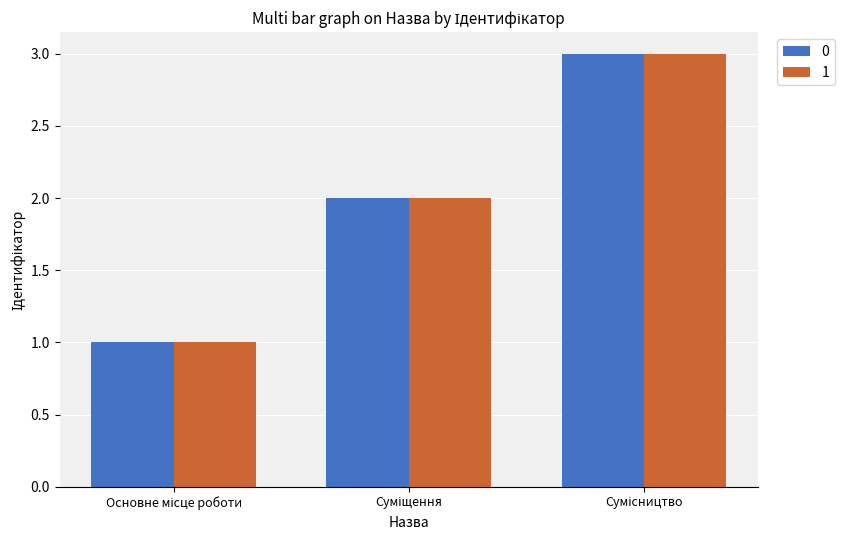

What is the maximum value for 0?

3